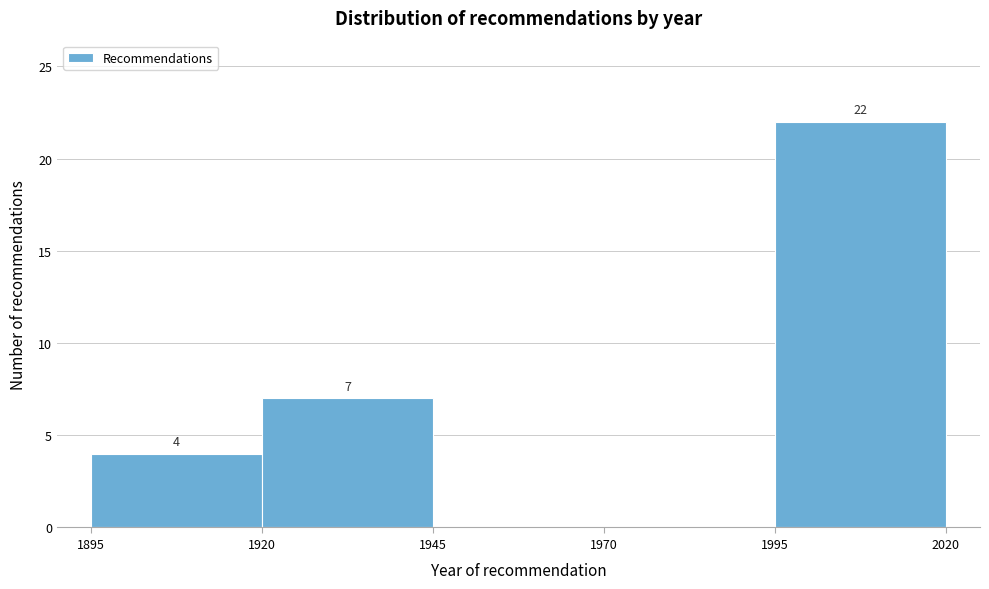

Over which range of the x-axis is the bar tallest?

1995 to 2020